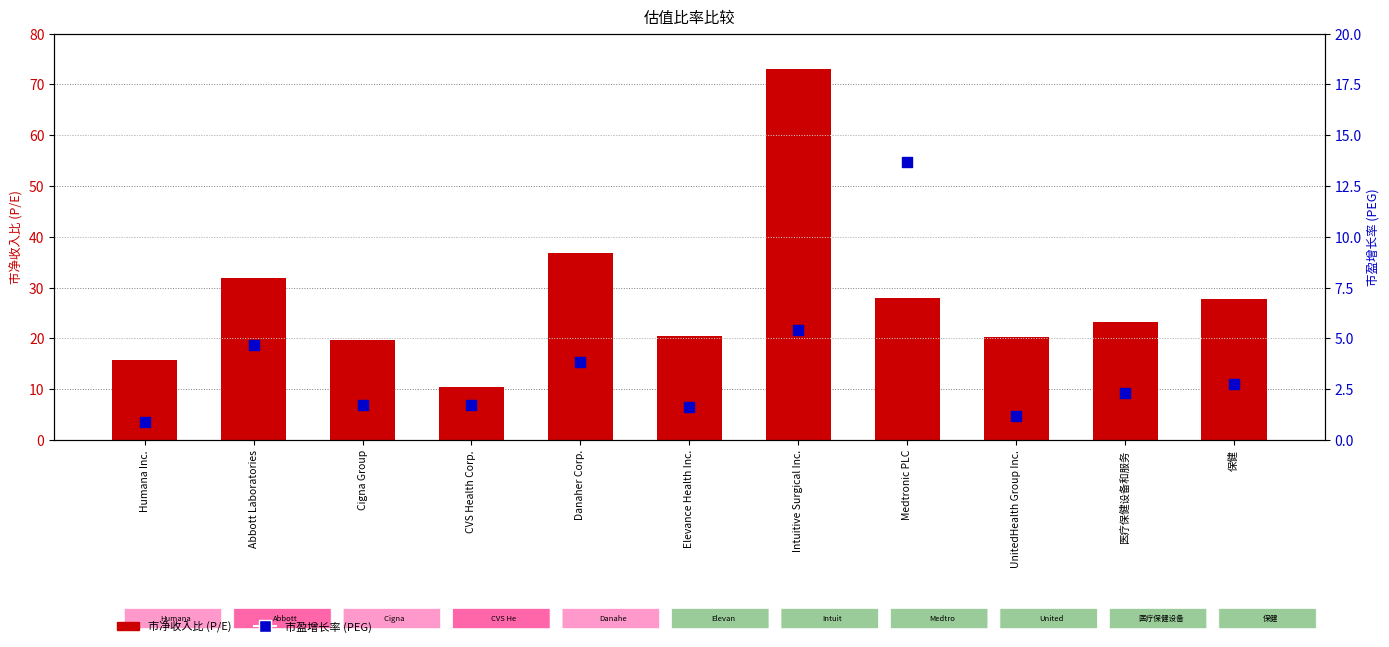

What are all the series names shown in the legend?

市净收入比 (P/E), 市盈增长率 (PEG)